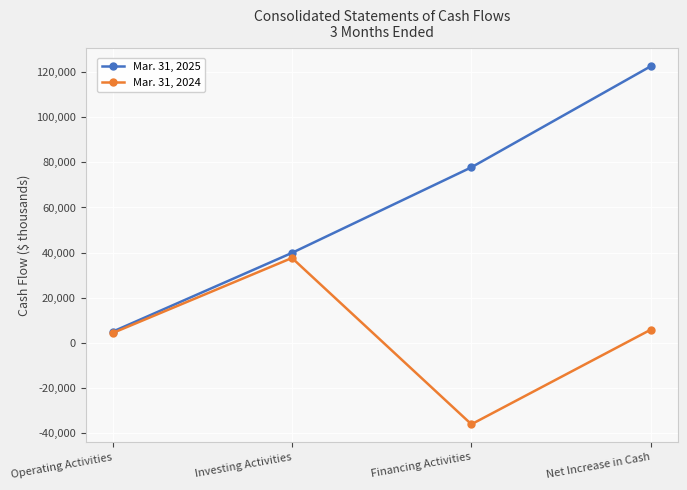

Which series changed the most between Operating Activities and Financing Activities?

Mar. 31, 2025